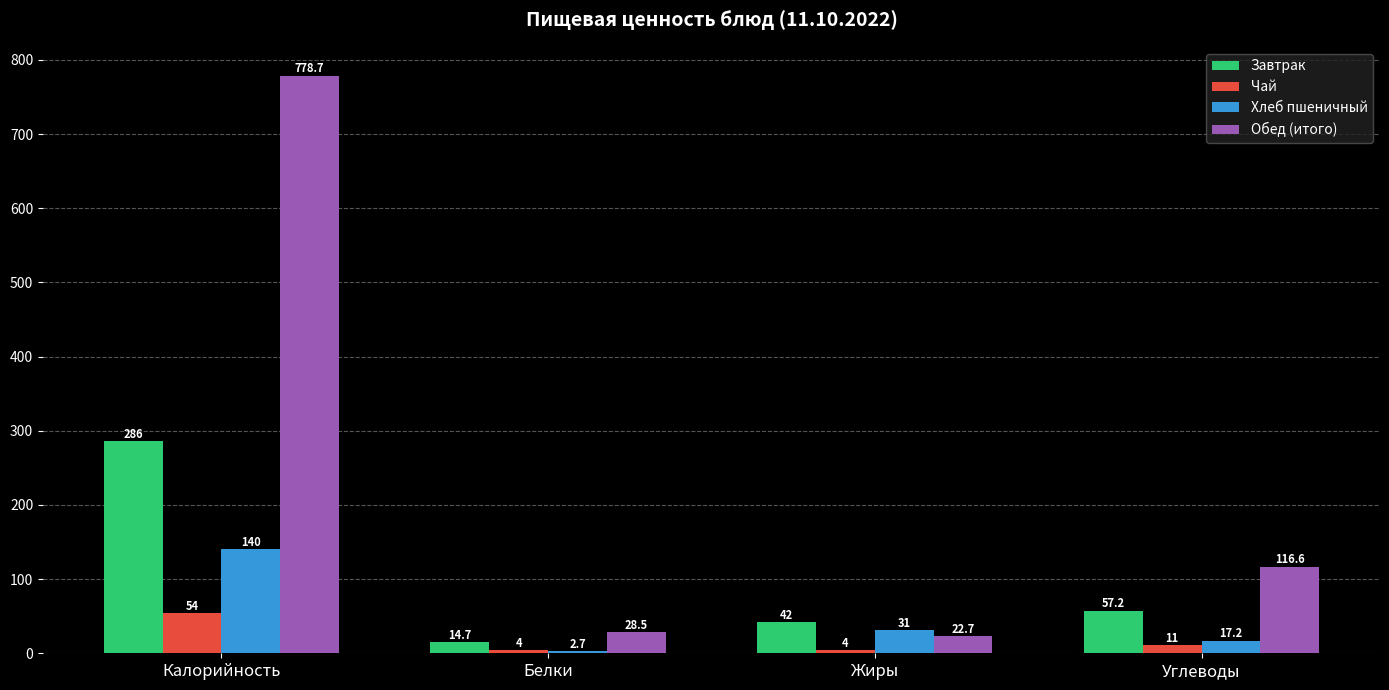

How many data points in Завтрак are above 57?

2